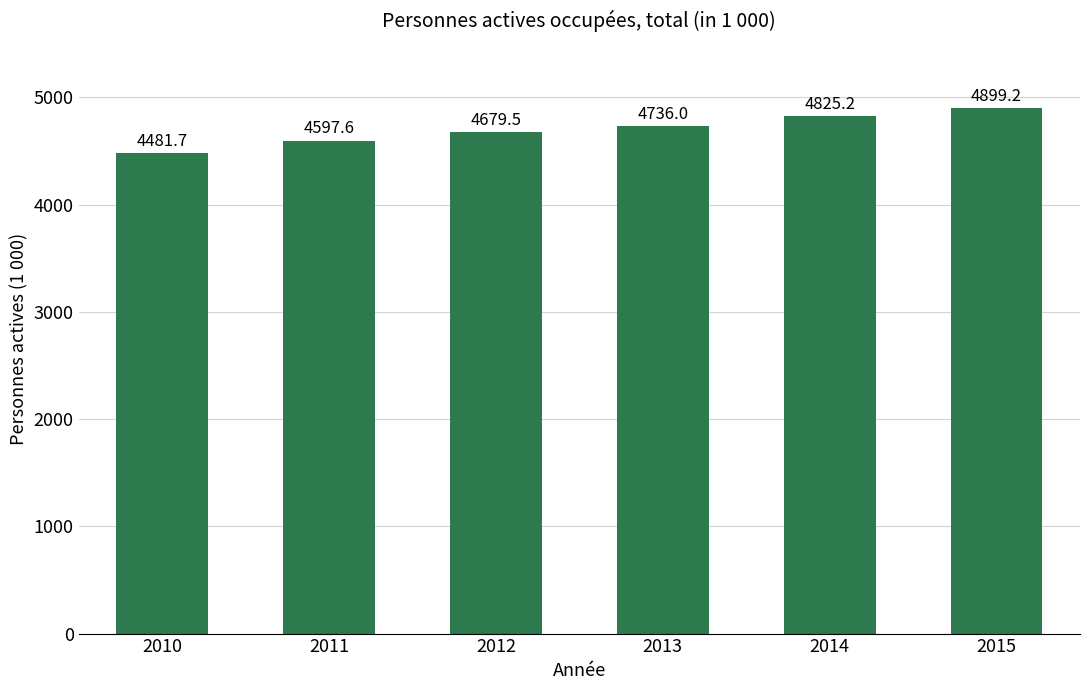

Which category has the highest value across all series?

2015